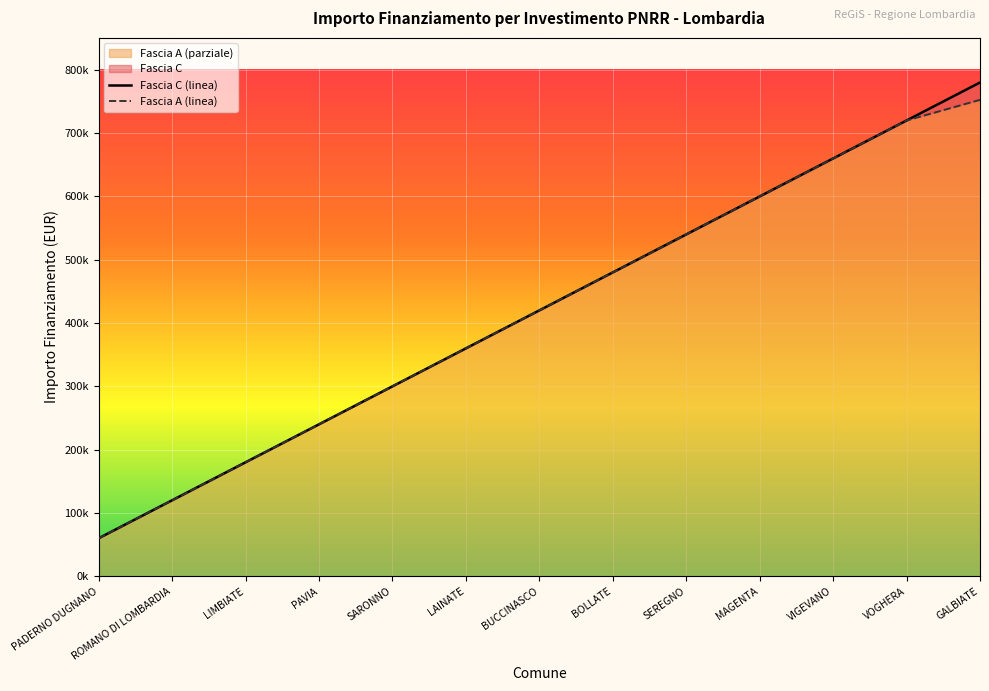

Reading left to right, extract all data points from this chart.

Fascia C (linea): PADERNO DUGNANO=59966	ROMANO DI LOMBARDIA=119932	LIMBIATE=179898	PAVIA=239864	SARONNO=299830	LAINATE=359796	BUCCINASCO=419762	BOLLATE=479728	SEREGNO=539694	MAGENTA=599660	VIGEVANO=659626	VOGHERA=719592	GALBIATE=779558
Fascia A (linea): PADERNO DUGNANO=59966	ROMANO DI LOMBARDIA=119932	LIMBIATE=179898	PAVIA=239864	SARONNO=299830	LAINATE=359796	BUCCINASCO=419762	BOLLATE=479728	SEREGNO=539694	MAGENTA=599660	VIGEVANO=659626	VOGHERA=719592	GALBIATE=752147